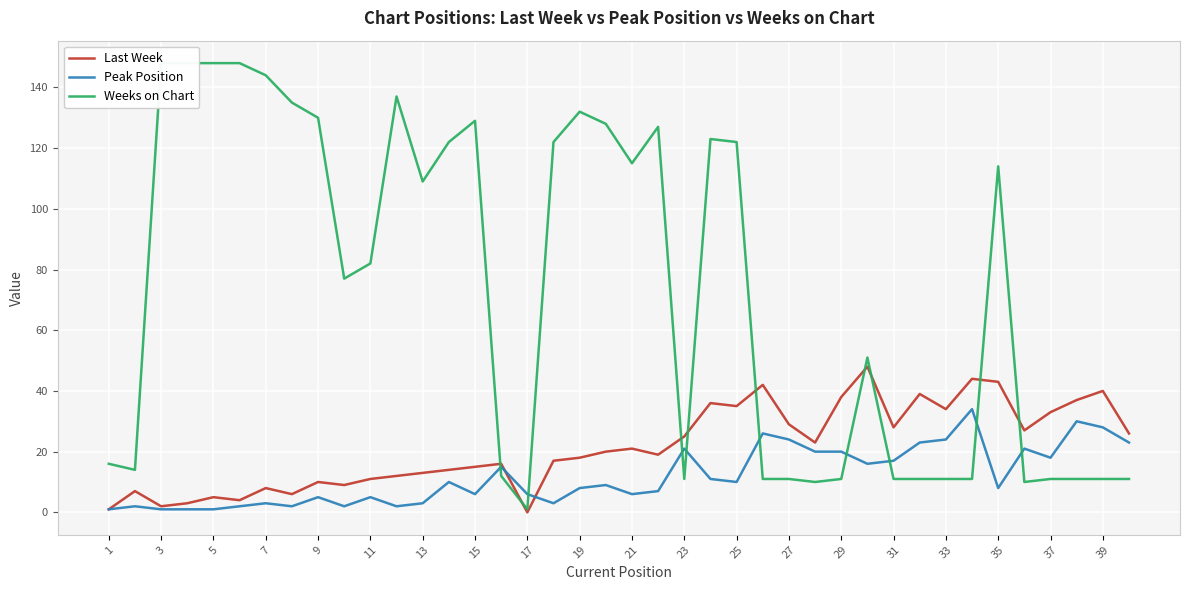

Is it true that Last Week equals 0 at 17?

True